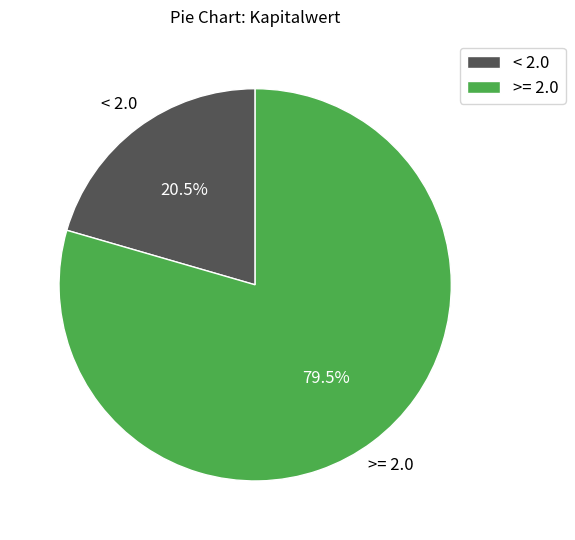

What is the smallest slice in the pie chart?

< 2.0